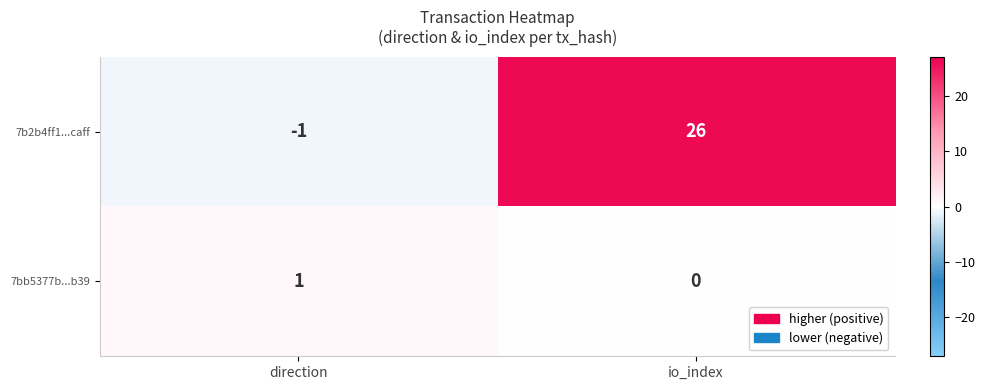

Rank the series at direction from lowest to highest value.

7b2b4ff1...caff, 7bb5377b...b39